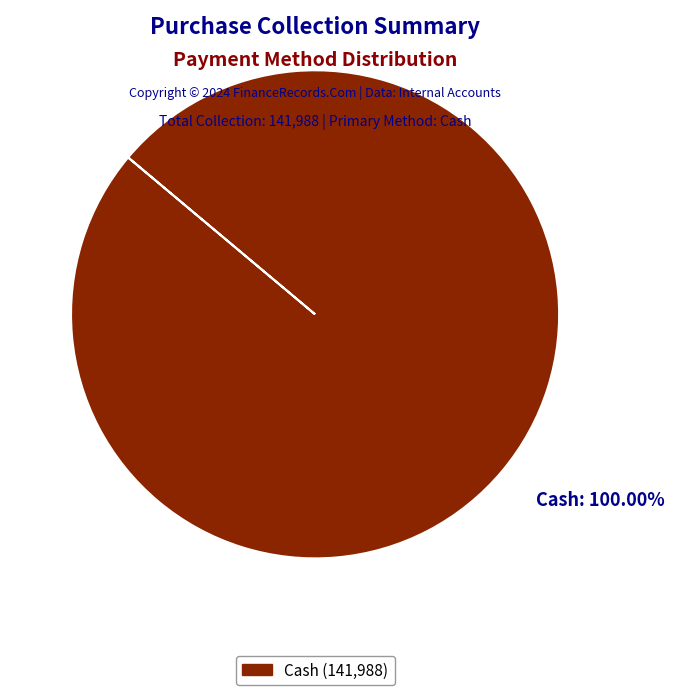

Is there a majority slice in this chart?

Yes